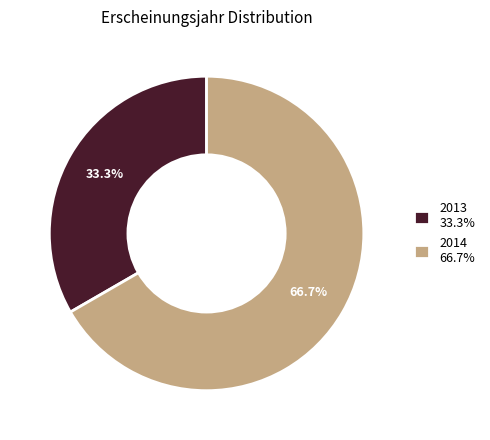

Rank the categories by value from highest to lowest.

2014 66.7%, 2013 33.3%